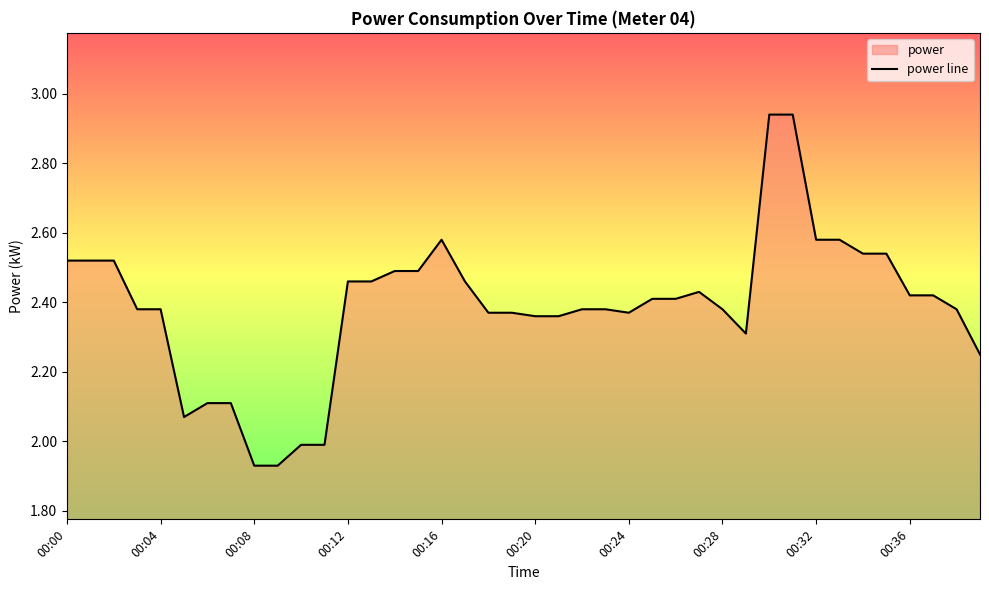

What is the difference between the second highest and minimum values?

1.0